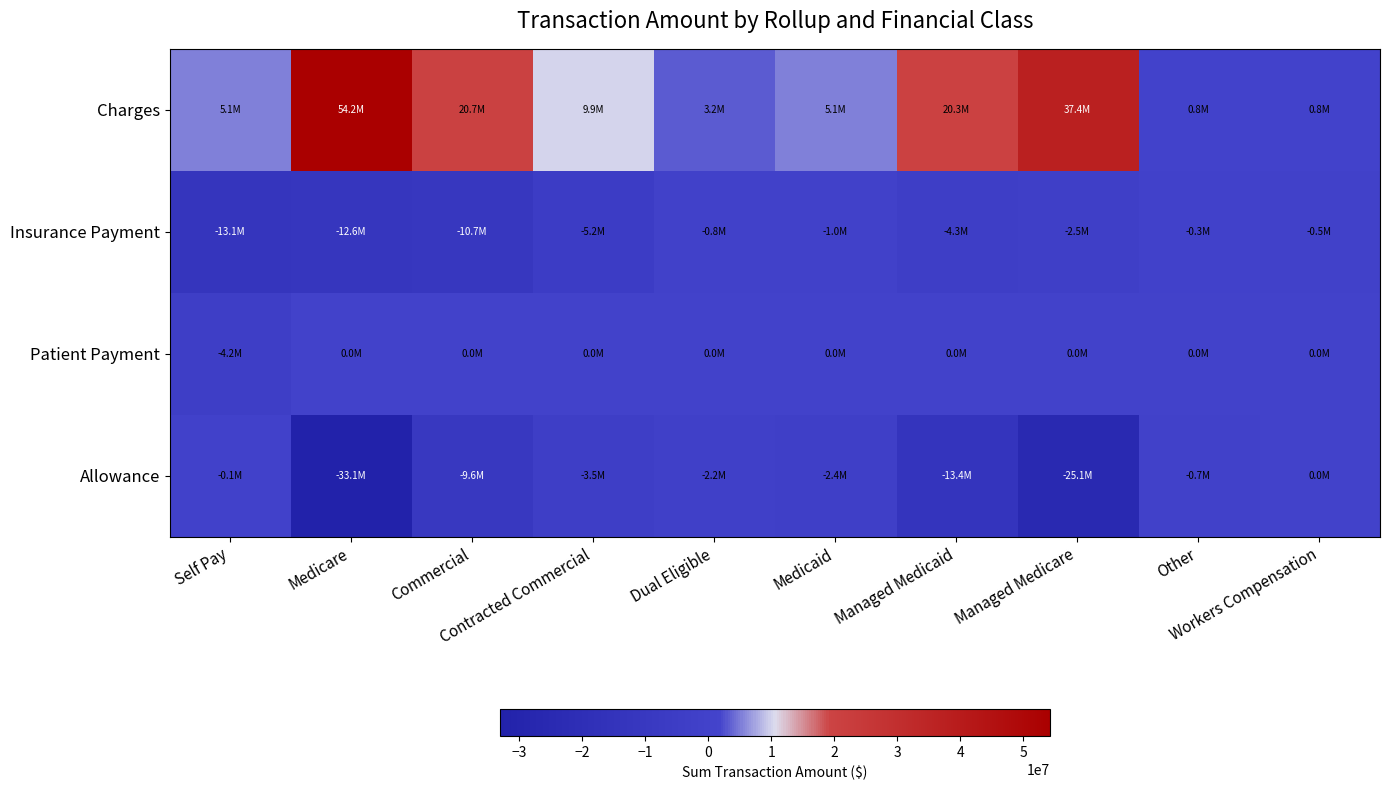

What is the difference between the highest and lowest values at Self Pay?

18159723.2